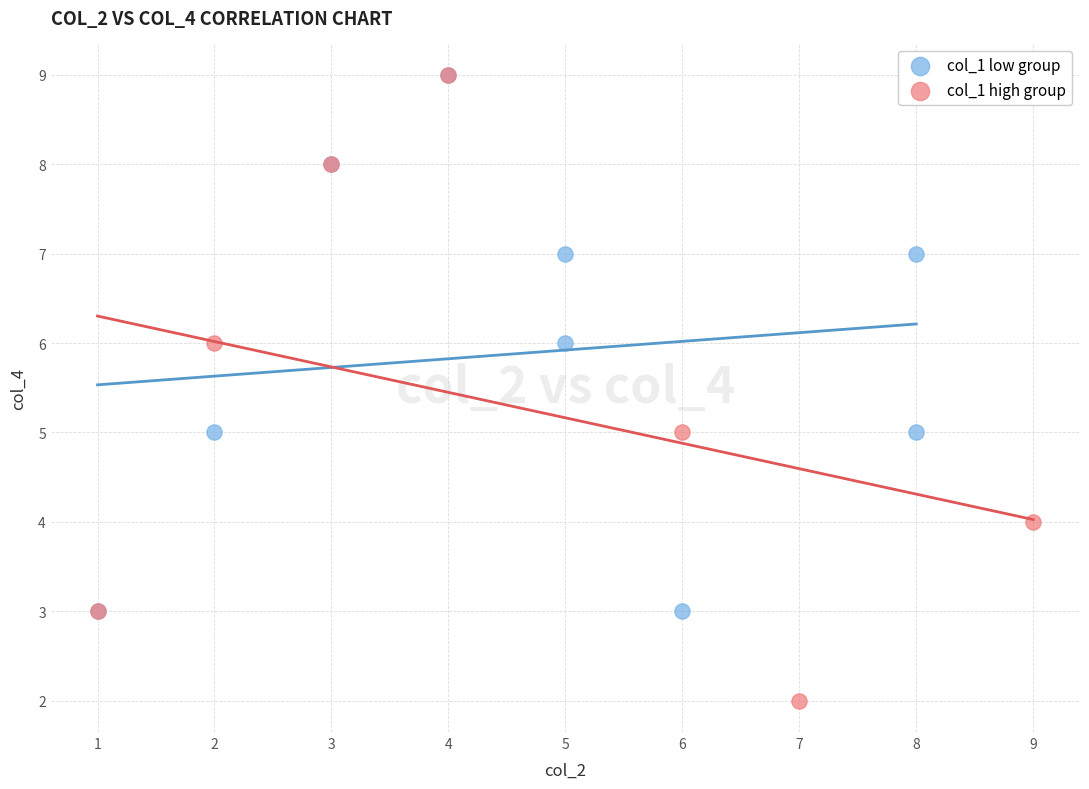

Which series has the largest Y range (max minus min)?

col_1 high group